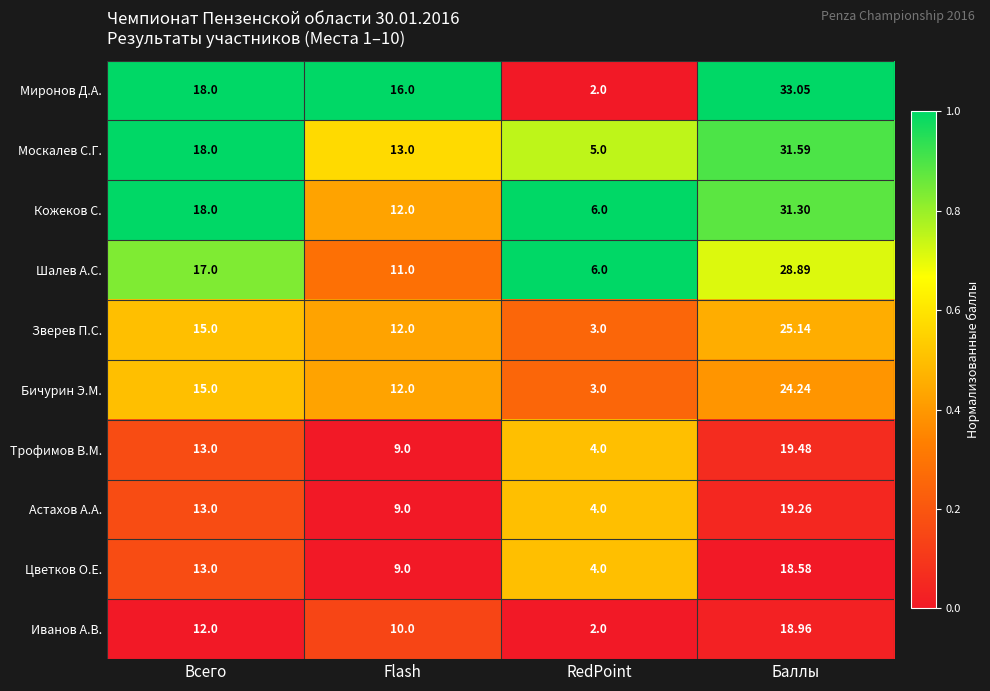

Which series has the largest total across all categories?

Миронов Д.А.